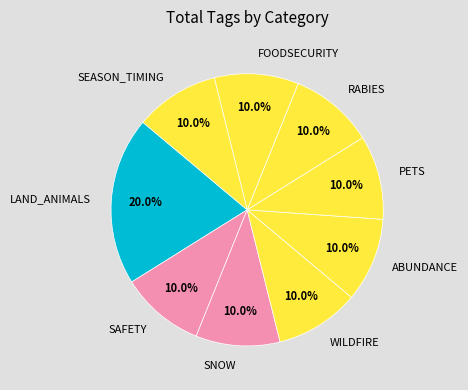

Is LAND_ANIMALS the majority of the pie?

No